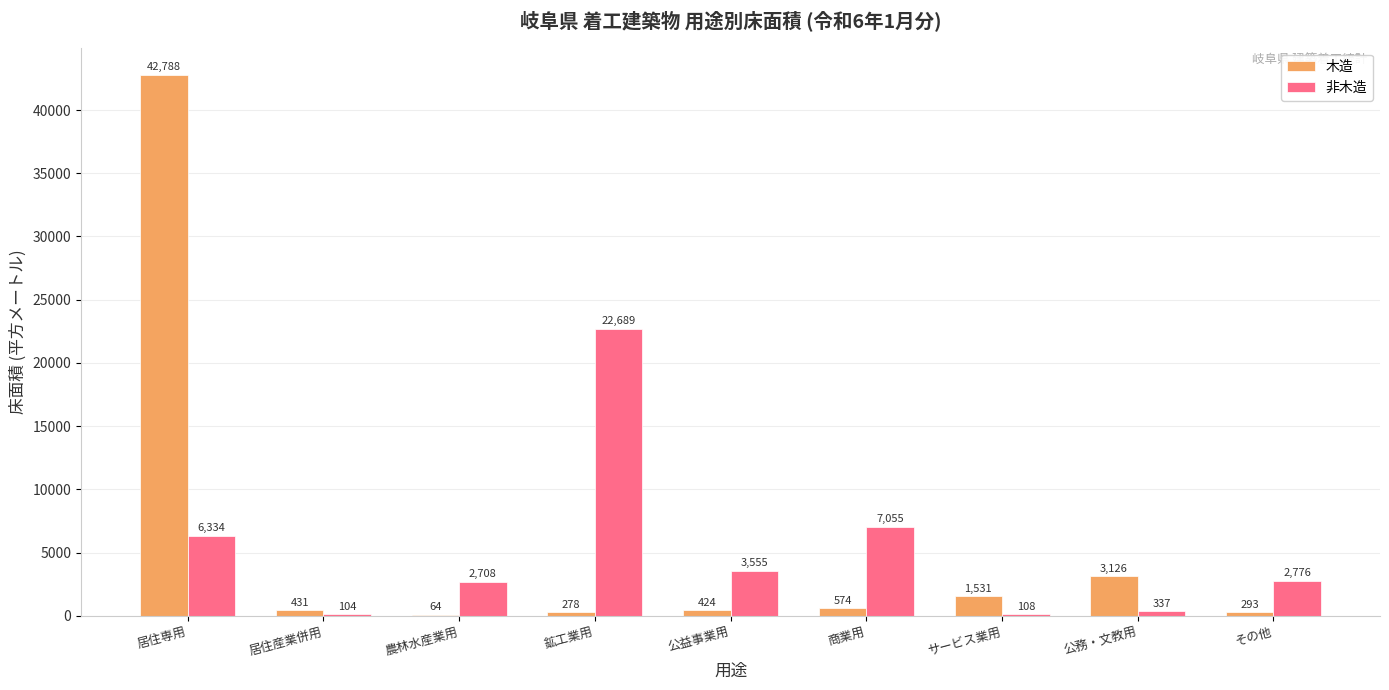

At which label does 非木造 reach its peak?

鉱工業用